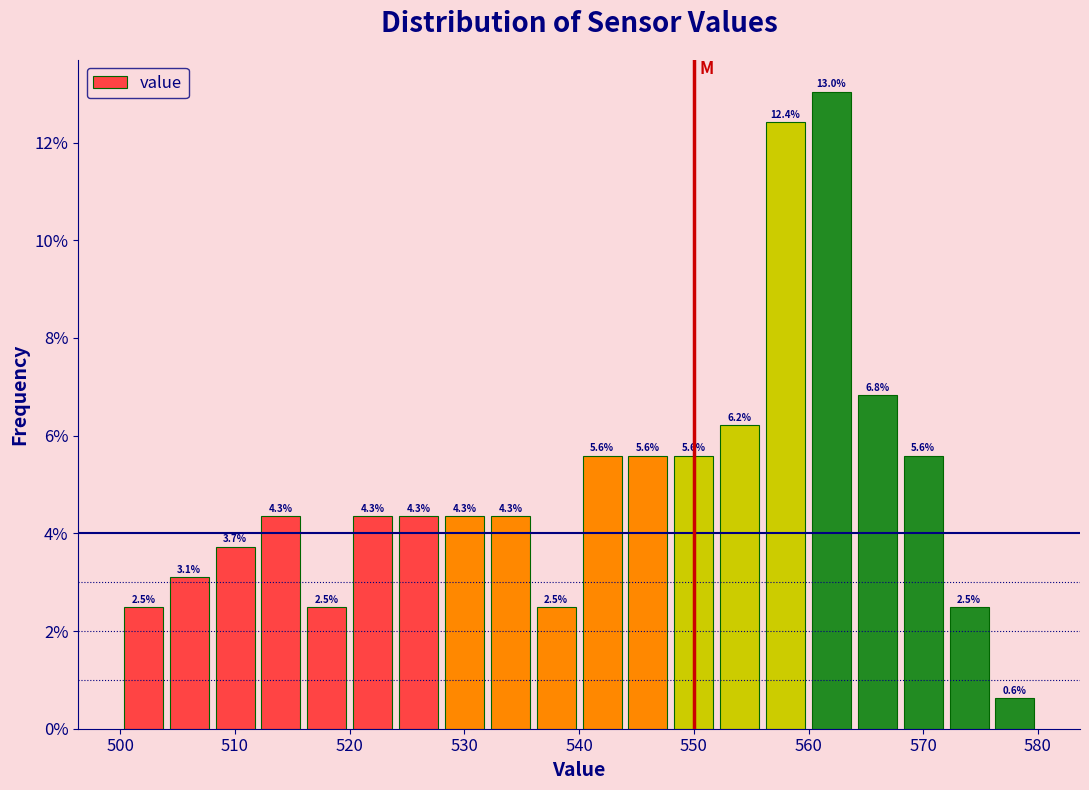

How tall is the bar that spans 544 to 548 on the x-axis?

5.6